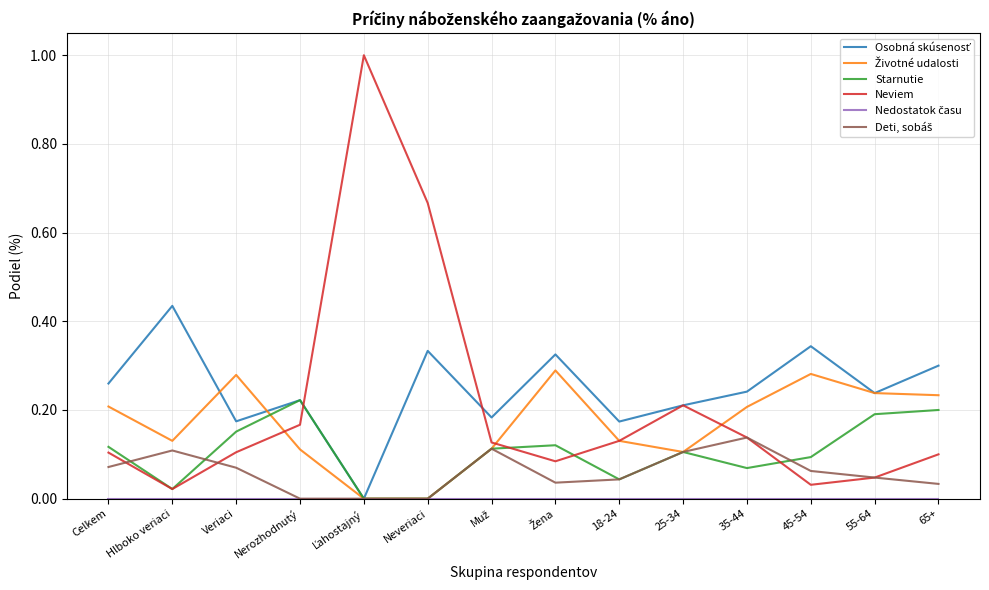

Is the value of Starnutie at Neveriaci greater than the value of Neviem at 25-34?

No